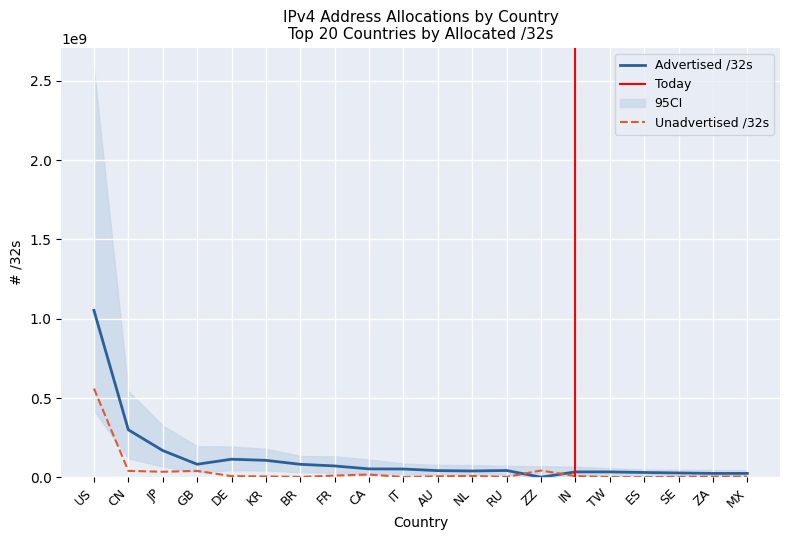

At which category does the chart reach its minimum across all series?

ES